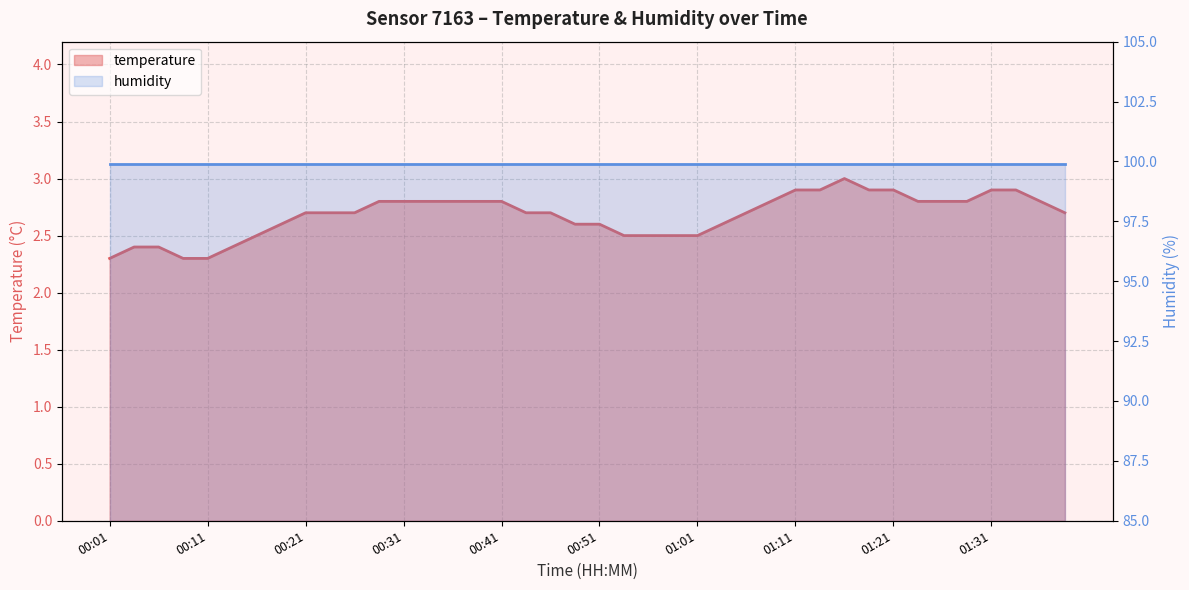

Rank the categories by value from highest to lowest.

01:16, 01:11, 01:14, 01:18, 01:21, 01:31, 01:33, 00:29, 00:31, 00:34, 00:36, 00:38, 00:41, 01:09, 01:23, 01:26, 01:28, 01:36, 00:21, 00:24, 00:26, 00:44, 00:47, 01:06, 01:38, 00:19, 00:49, 00:51, 01:04, 00:16, 00:54, 00:56, 00:59, 01:01, 00:04, 00:06, 00:14, 00:01, 00:09, 00:11